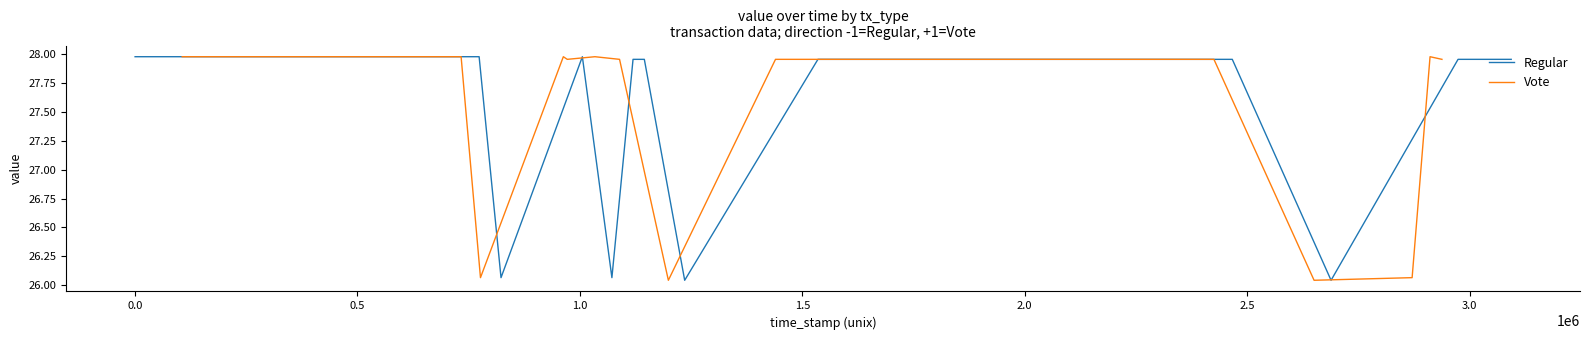

Reading right to left, list all the values displayed in this chart.

Regular: 28.0	28.0	26.0	28.0	28.0	28.0	26.0	28.0	28.0	26.1	28.0	26.1	28.0	28.0	28.0	28.0	28.0	28.0	28.0	28.0
Vote: 28.0	28.0	26.1	26.0	28.0	28.0	28.0	28.0	26.0	28.0	28.0	28.0	28.0	26.1	28.0	28.0	28.0	28.0	28.0	28.0